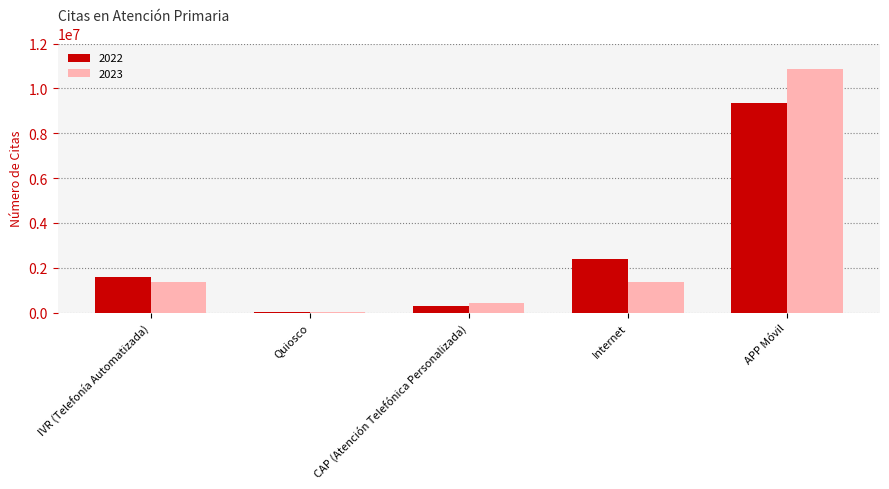

Count the number of categories in the chart.

5